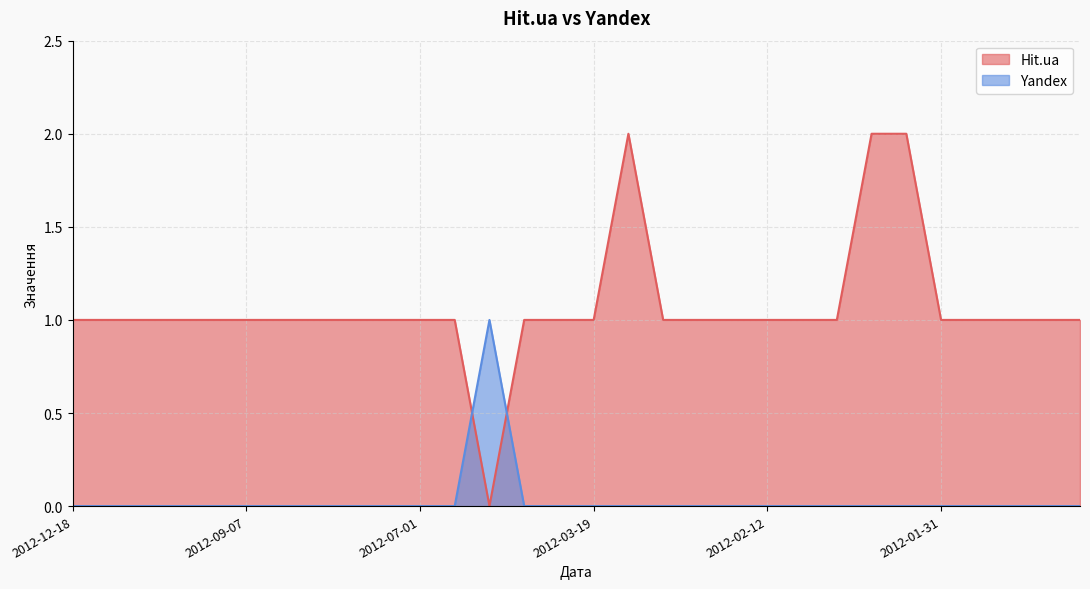

Rank the series at 2012-11-28 from highest to lowest value.

Hit.ua, Yandex